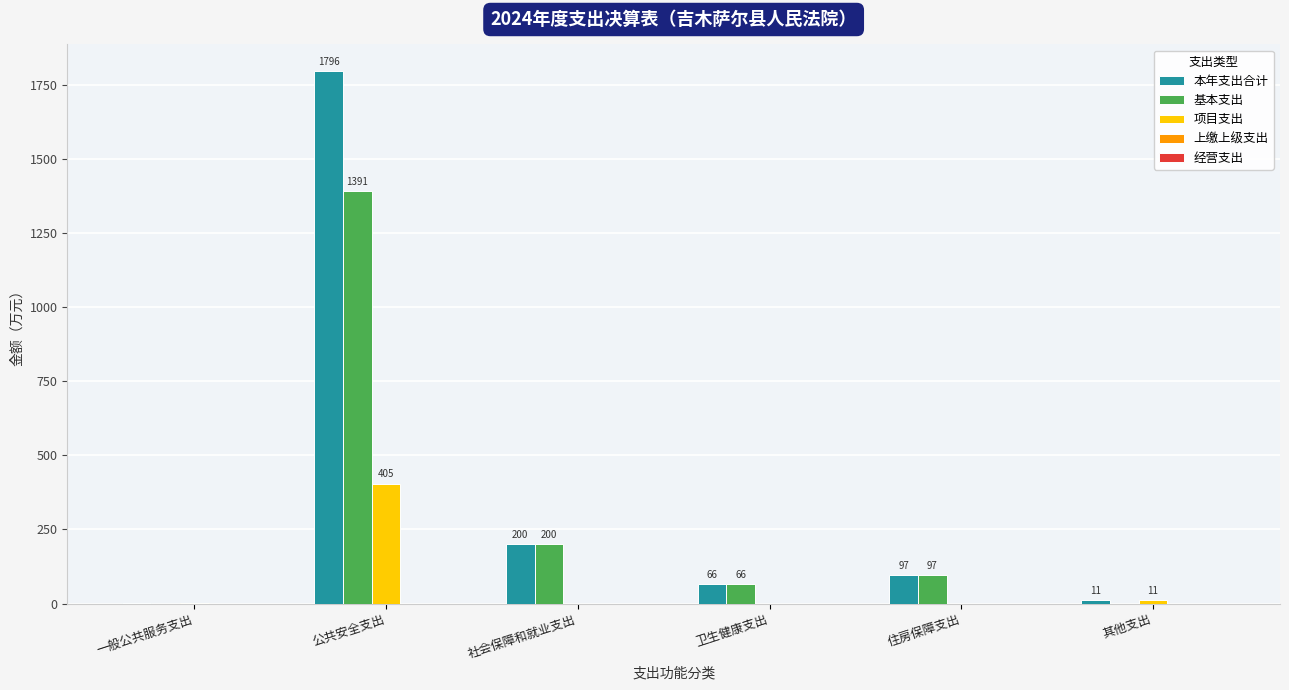

How many series are shown in this chart?

3